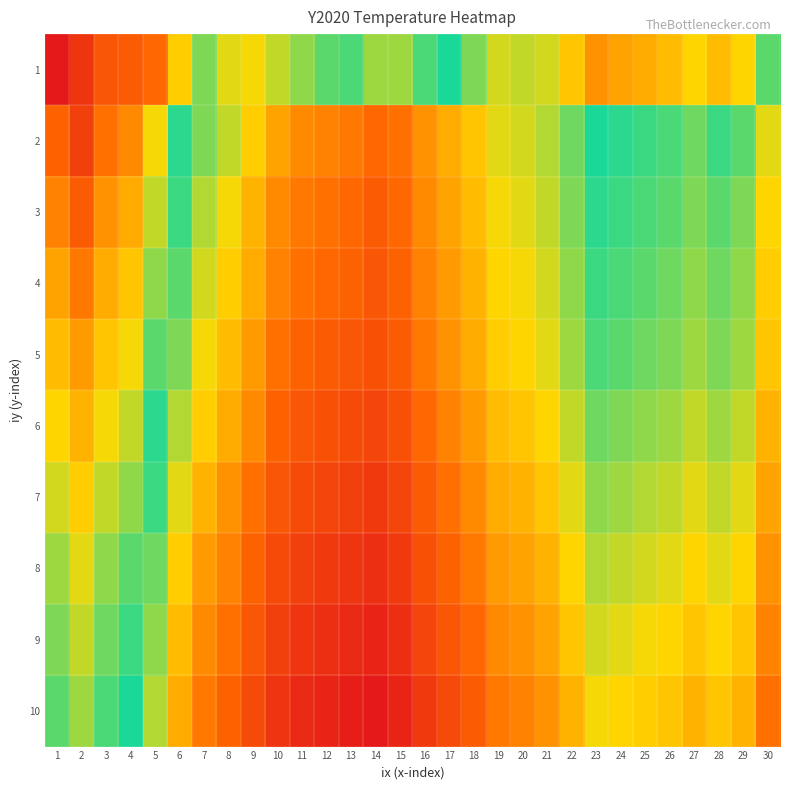

What is the spread (max minus min) of values at 28?

3.3